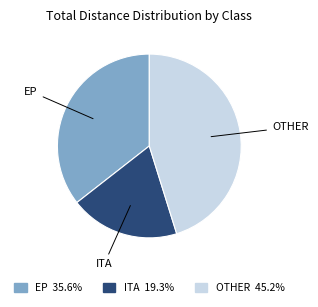

Is there a majority slice in this chart?

No